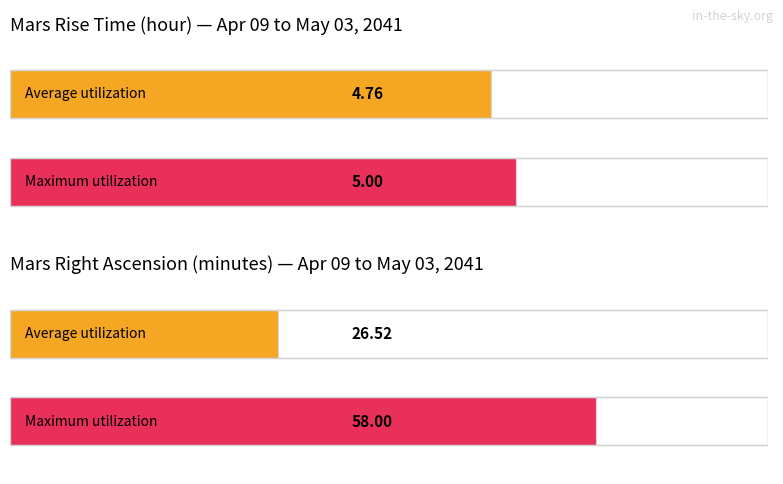

Does the chart contain any negative values?

No